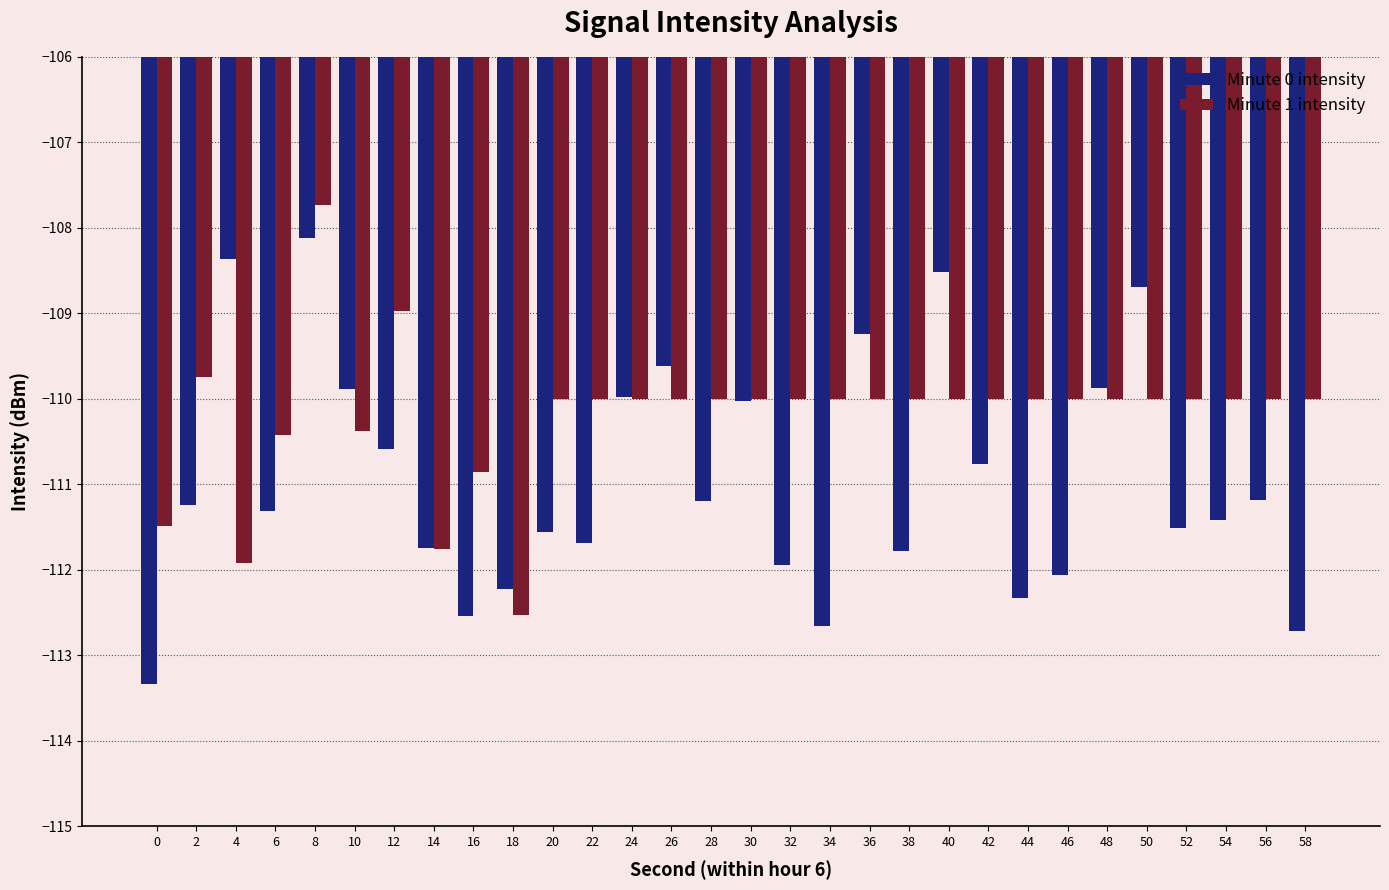

How many data points does each series have?

30